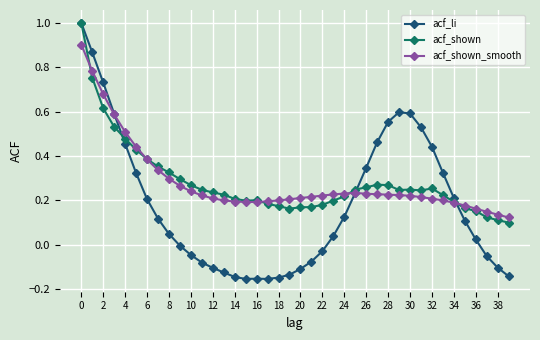

At how many categories does at least one series exceed 0?

40